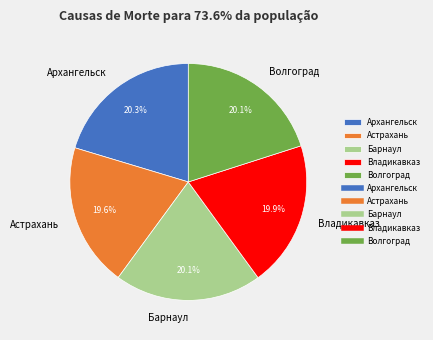

Is Владикавказ the majority of the pie?

No